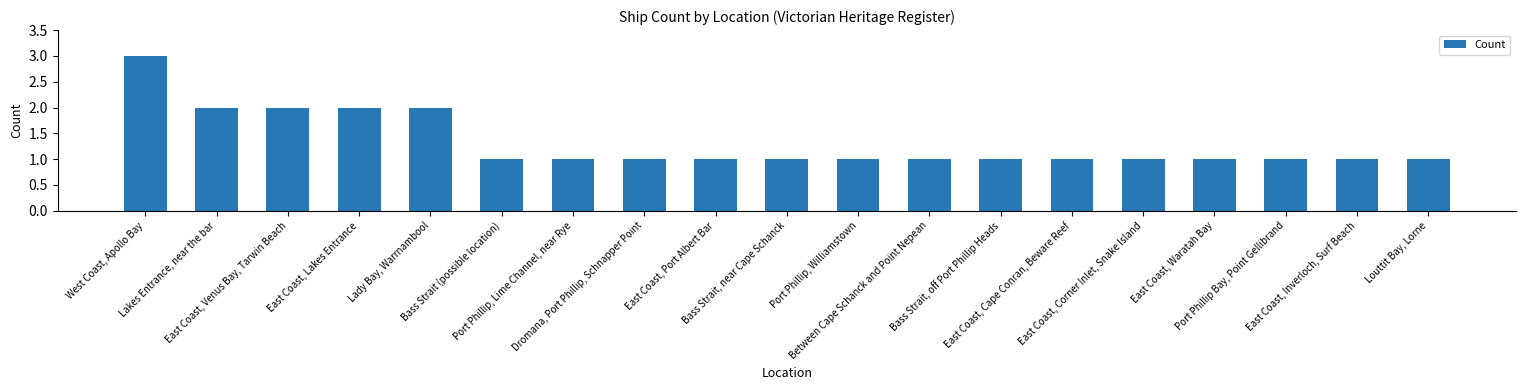

What is the value of the 16th bar from the left?

1